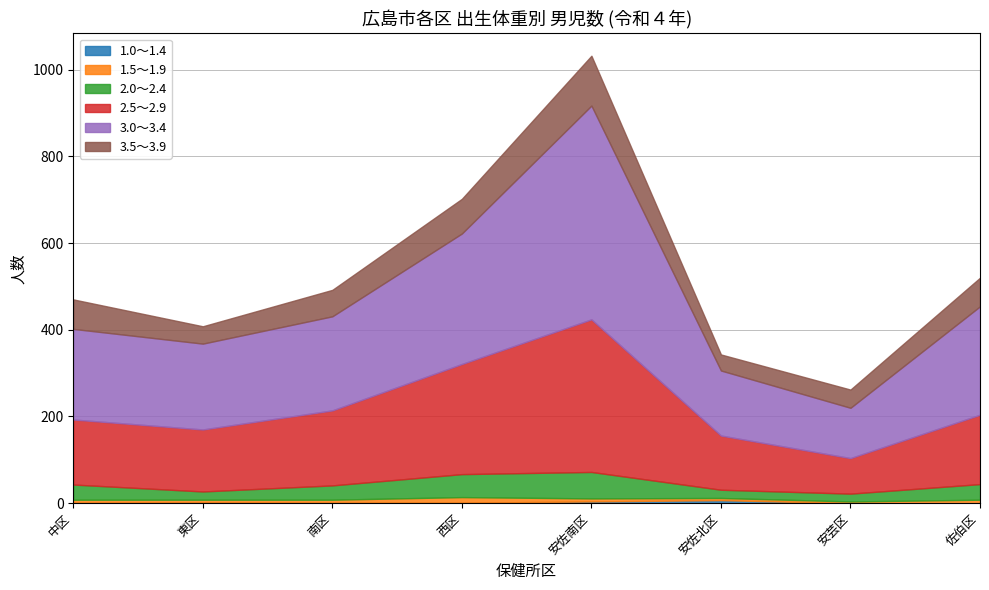

Where is the first local maximum for 3.0～3.4?

安佐南区